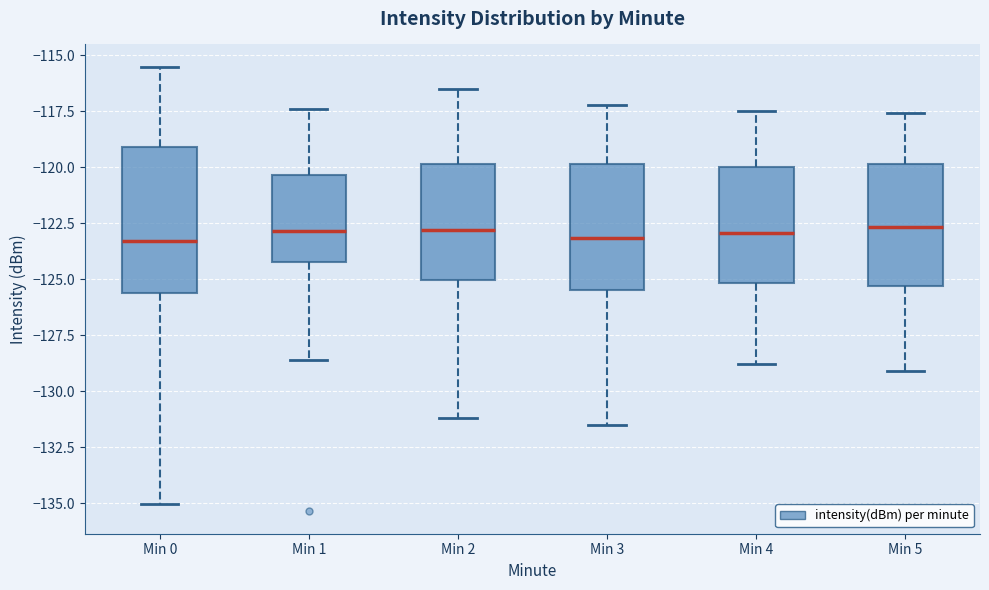

Where is the lower edge of the box for Min 4 on the y-axis? The values are not printed on the chart, so give them approximately, as read against the axis.

-125.0